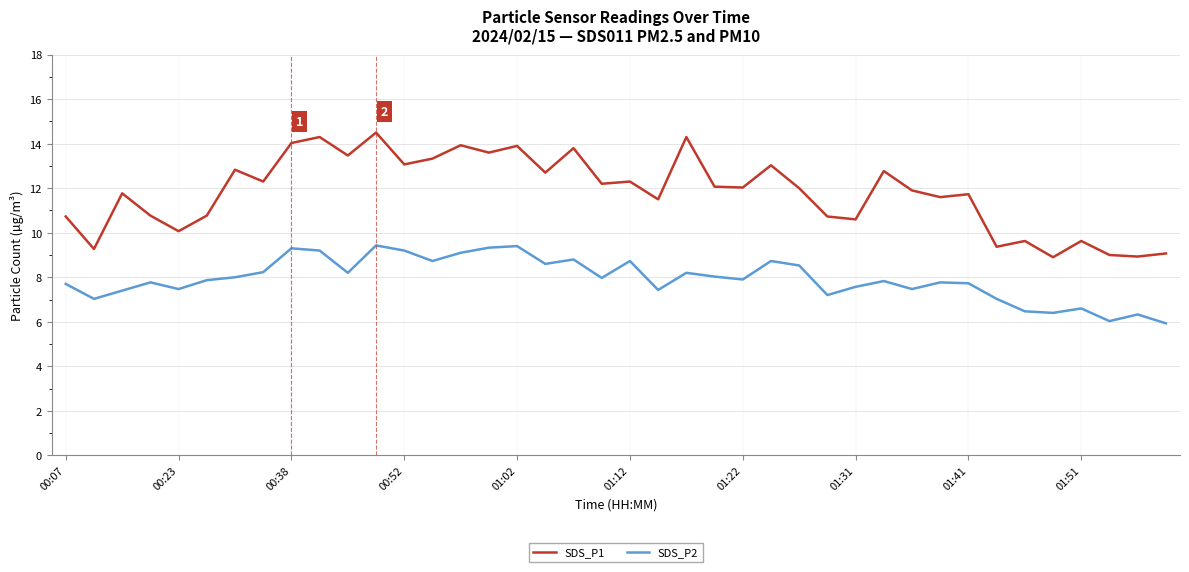

True or false: SDS_P2 and SDS_P1 intersect in this chart.

False